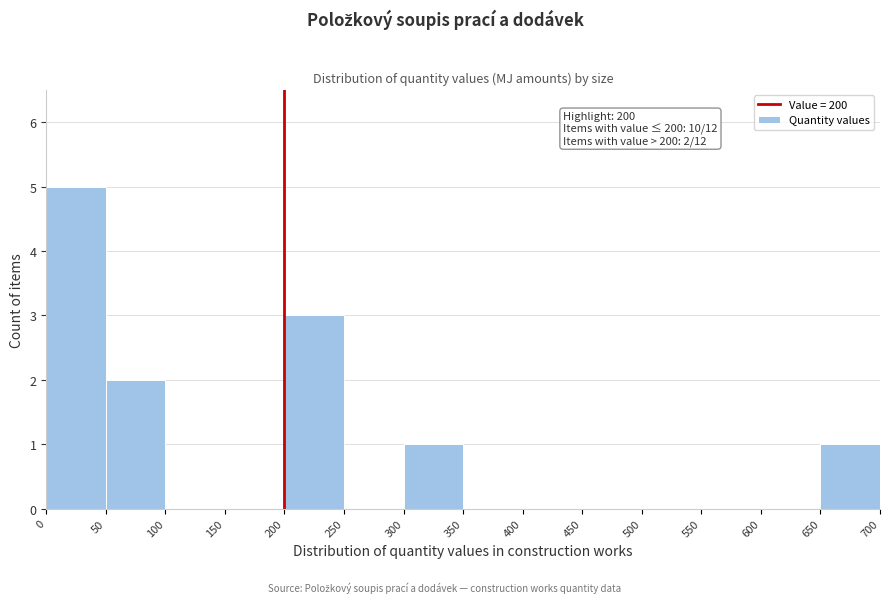

Over which range of the x-axis is the bar tallest?

0 to 50